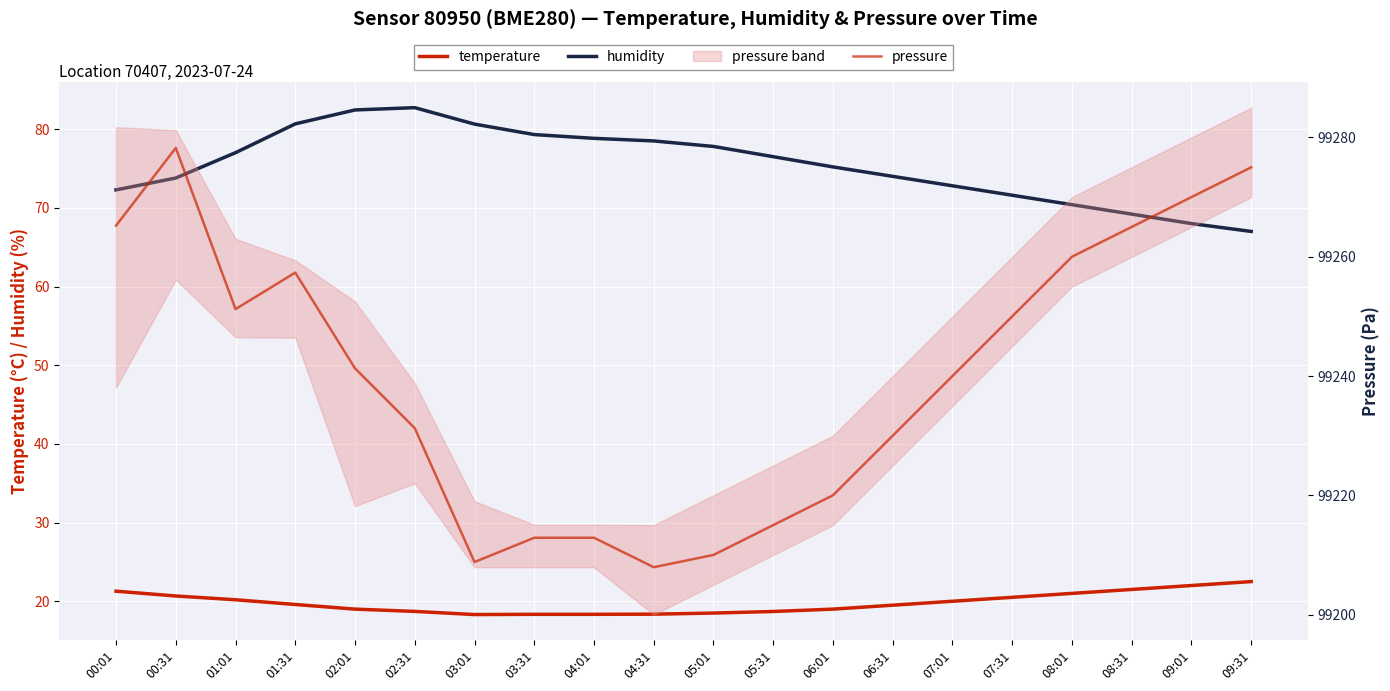

Between 01:31 and 04:01, which series saw the biggest shift?

pressure